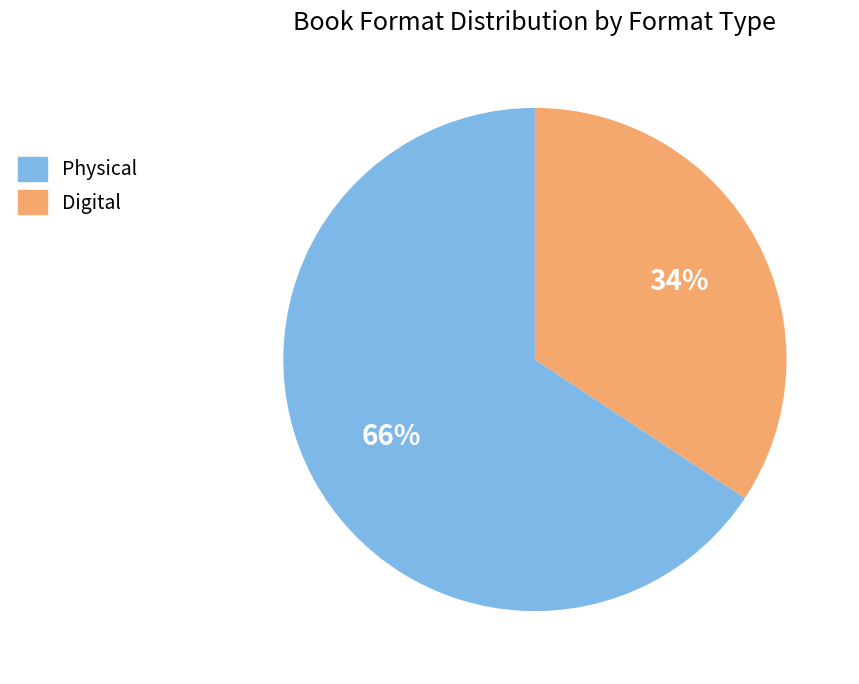

Is there a majority slice in this chart?

Yes